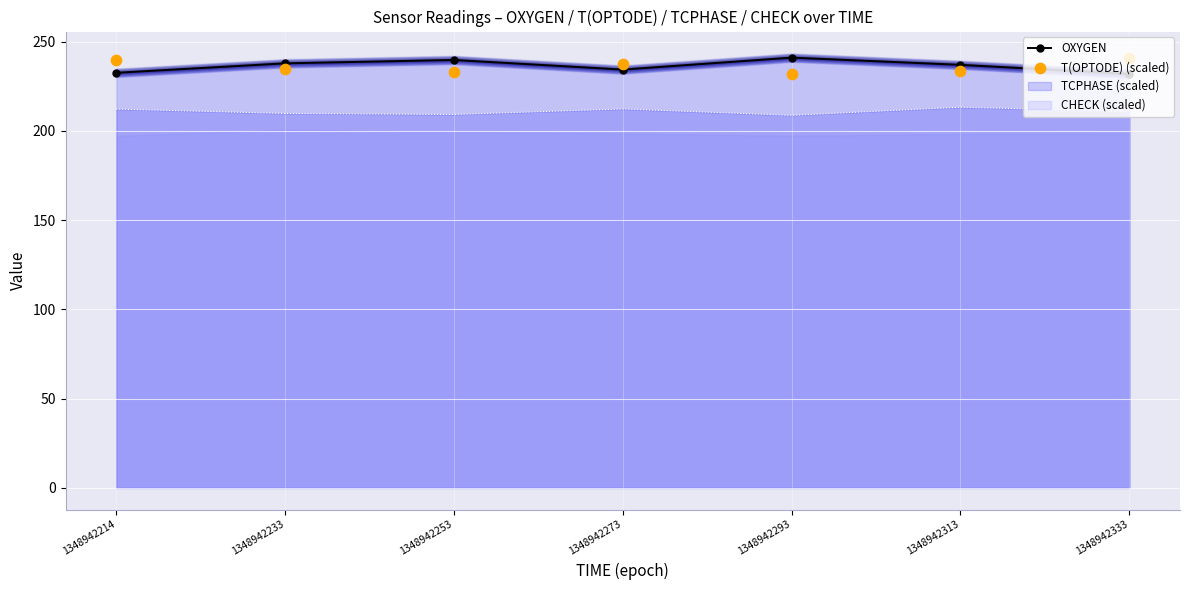

What is the total value across all series at 1348942313?

470.7